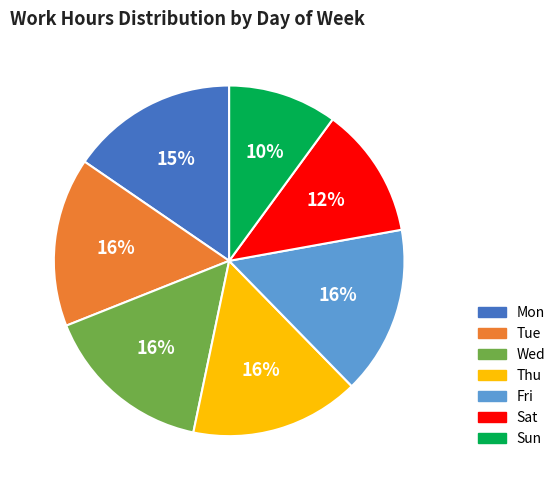

To the nearest percent, what portion does Thu represent?

16%